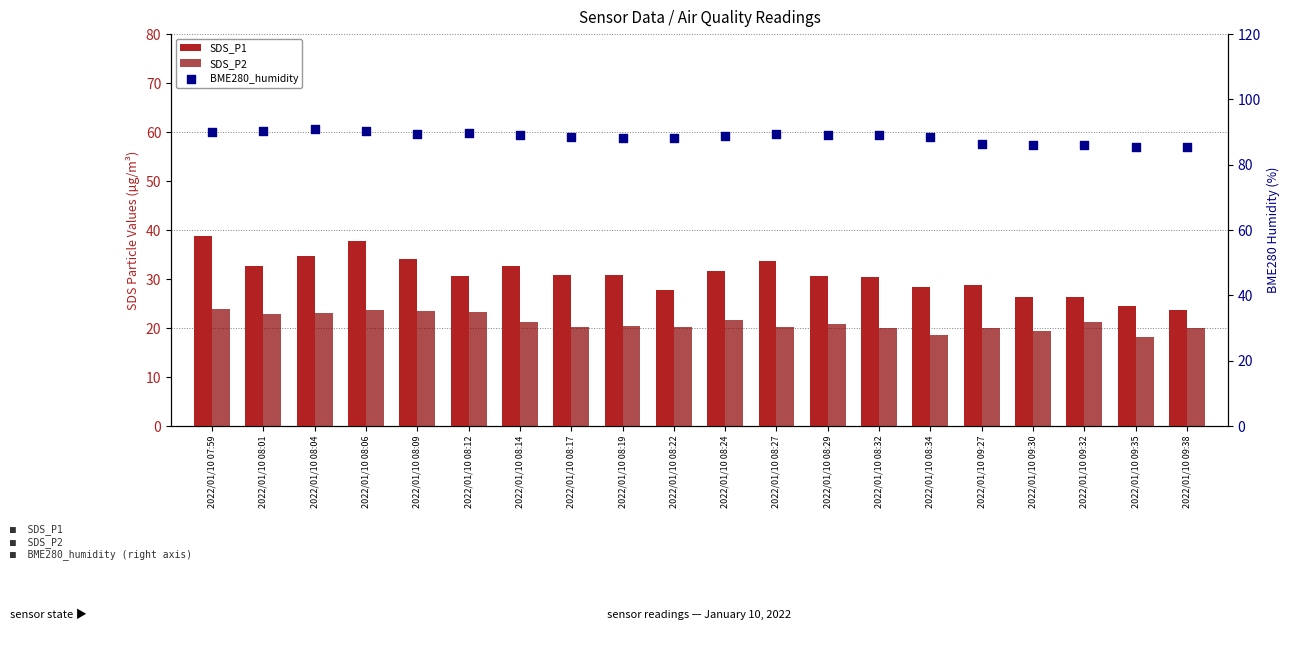

At which category is the sum across all series the highest?

2022/01/10 07:59